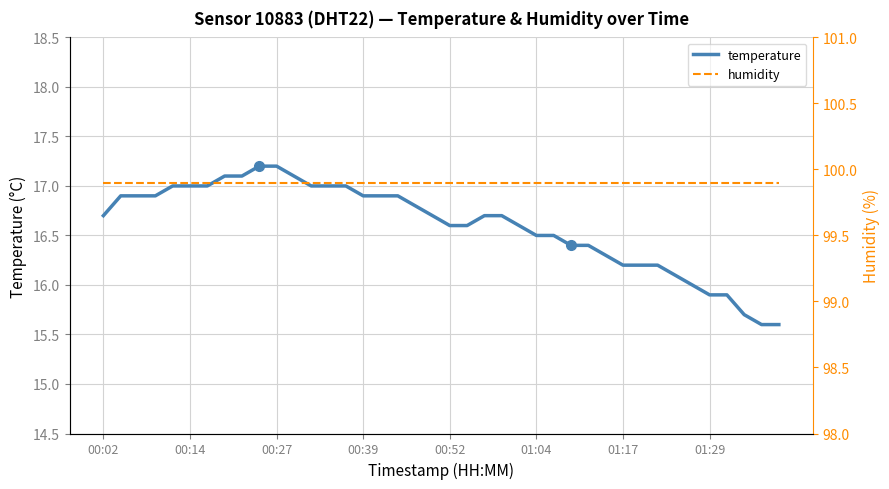

At which category is the sum across all series the highest?

9